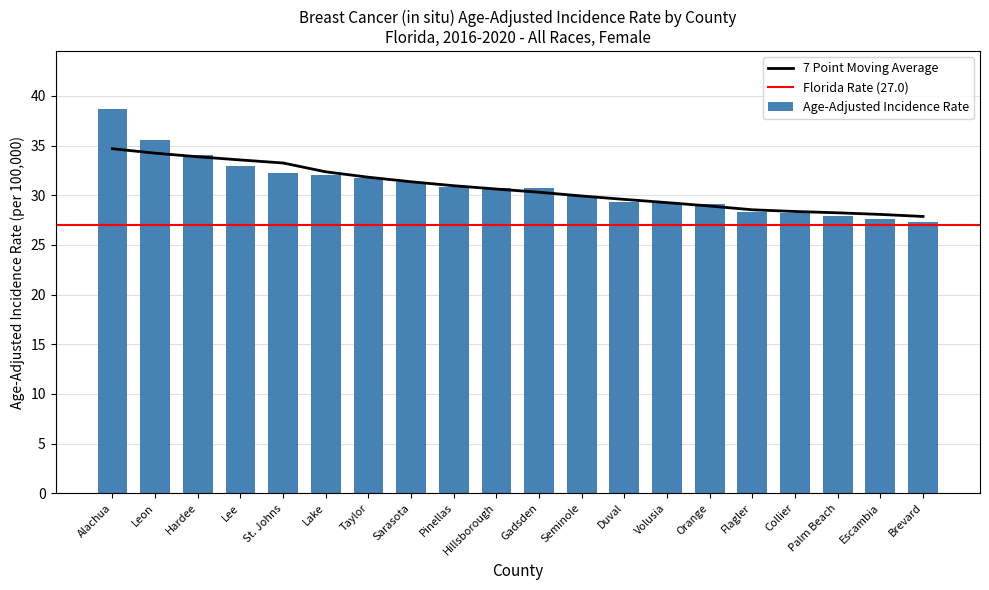

At which label is the value closest to 33?

Lee